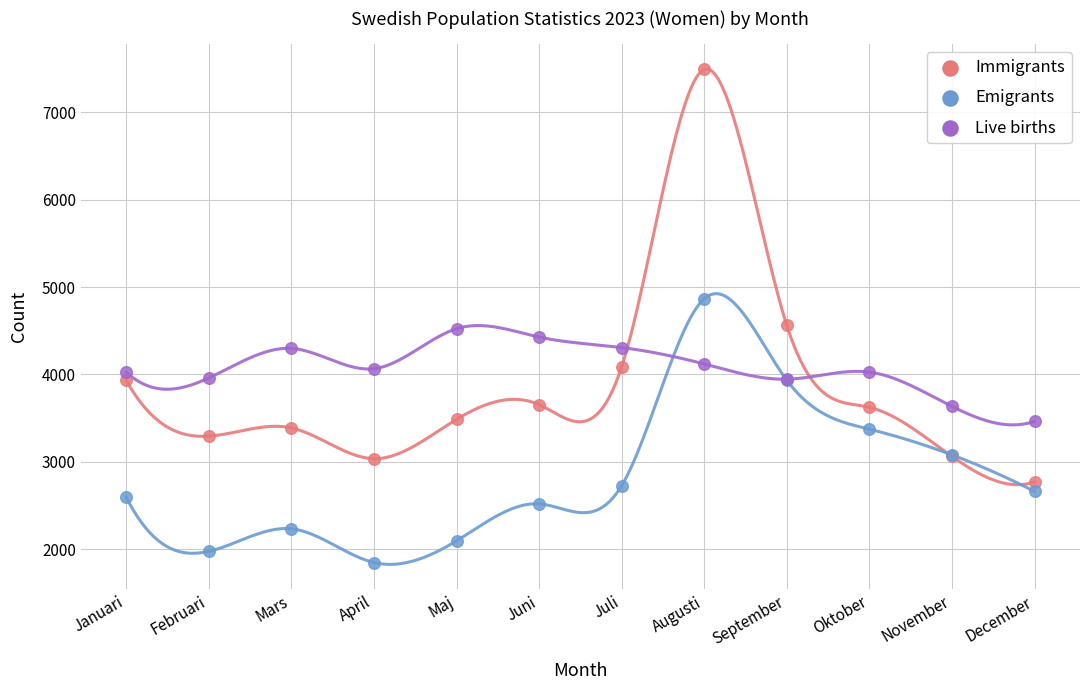

In the Immigrants series, what Y value is closest to 5130?

4561